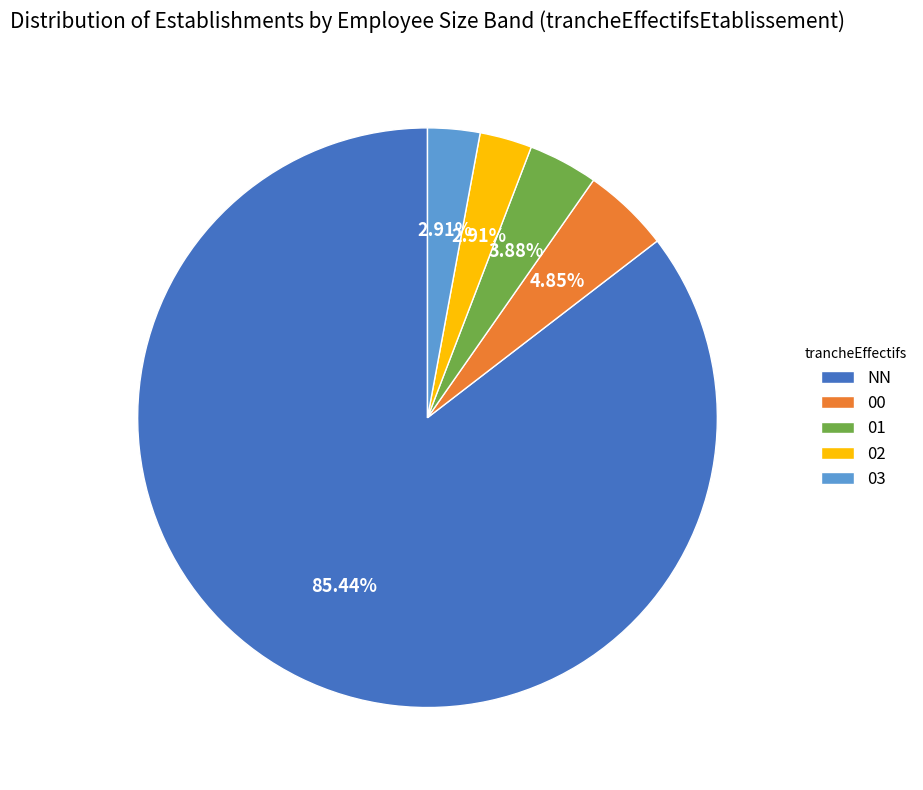

Between 02 and NN, which is larger?

NN